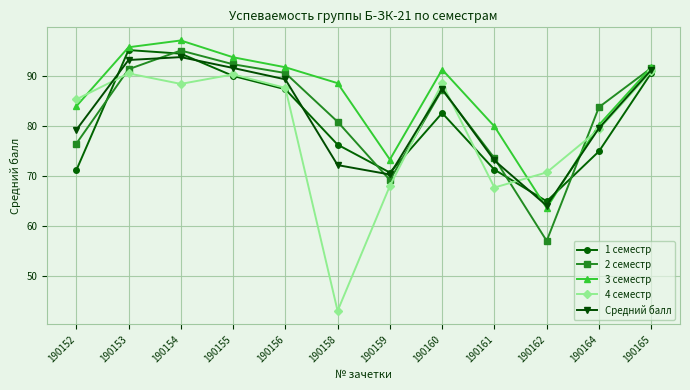

Does the chart display data point markers on the line(s)?

Yes